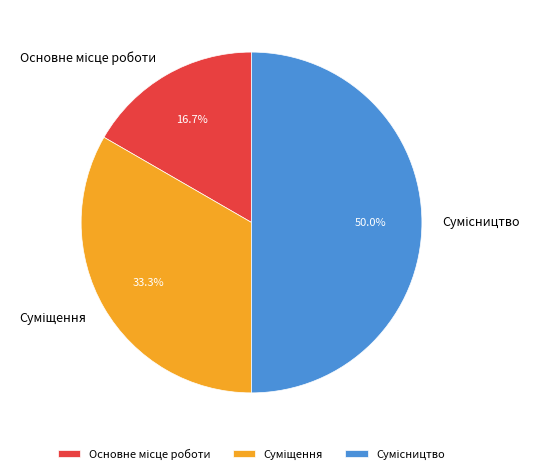

The Основне місце роботи slice represents 26% of the pie. True or false?

False